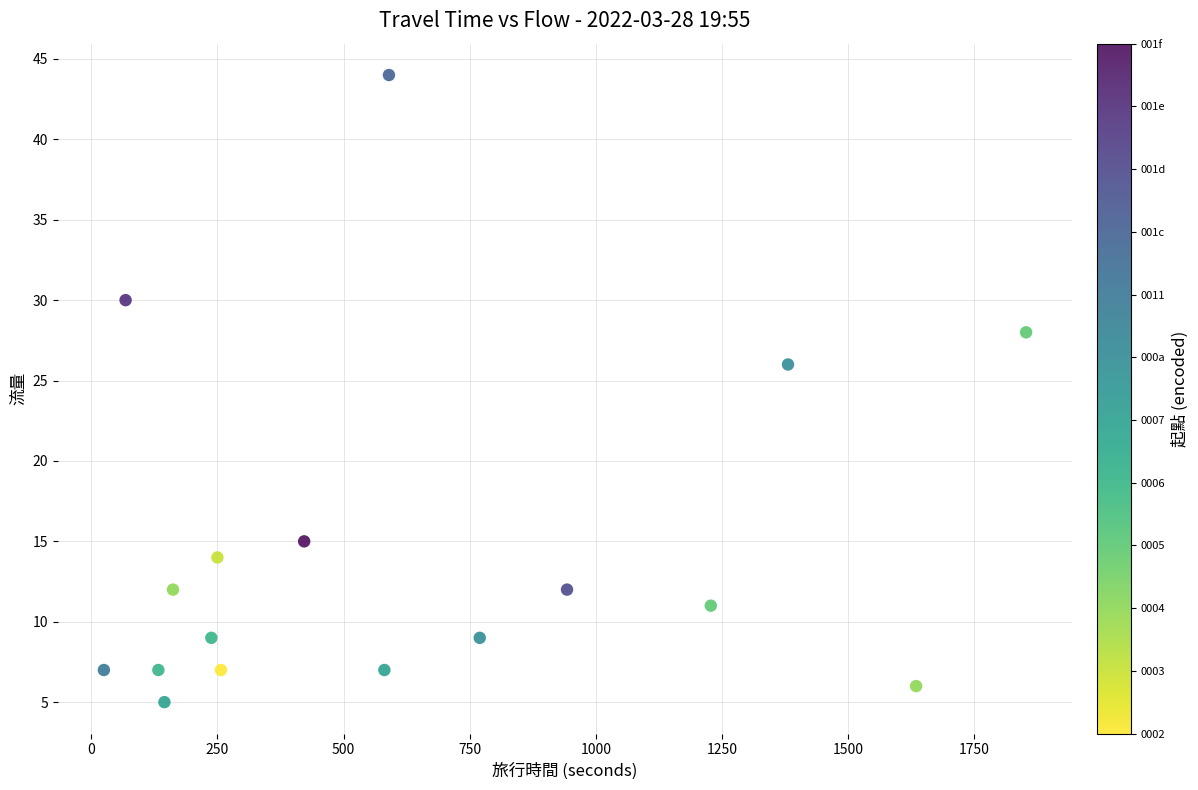

What is the range of X values (max minus min)?

1828